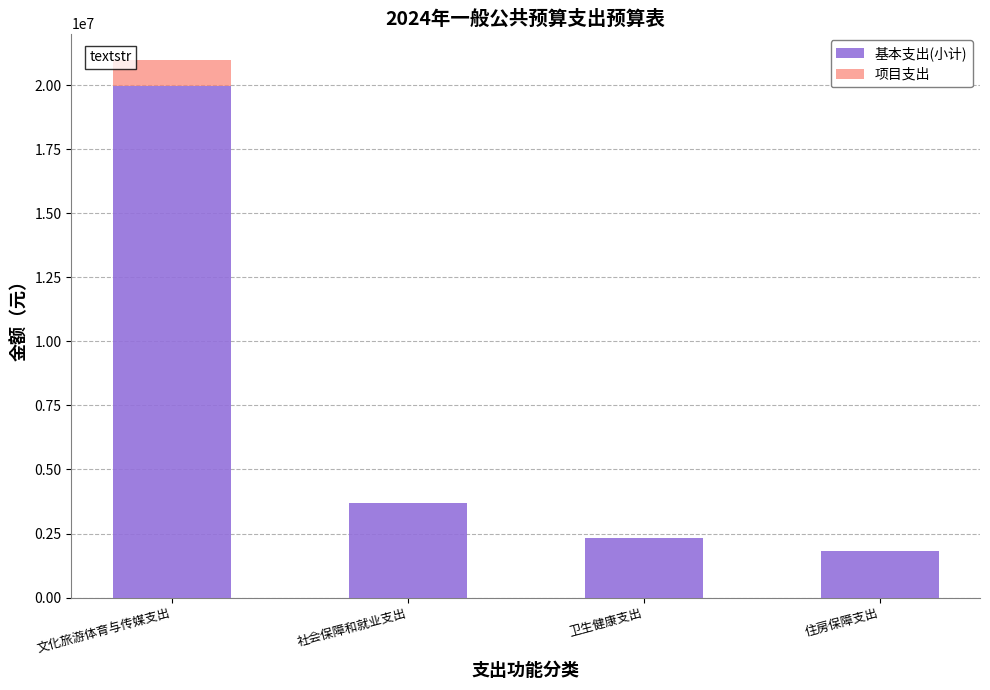

Reading left to right, list the values for the 基本支出(小计) series.

文化旅游体育与传媒支出=19963687.2	社会保障和就业支出=3694320.0	卫生健康支出=2308341.0	住房保障支出=1799280.0